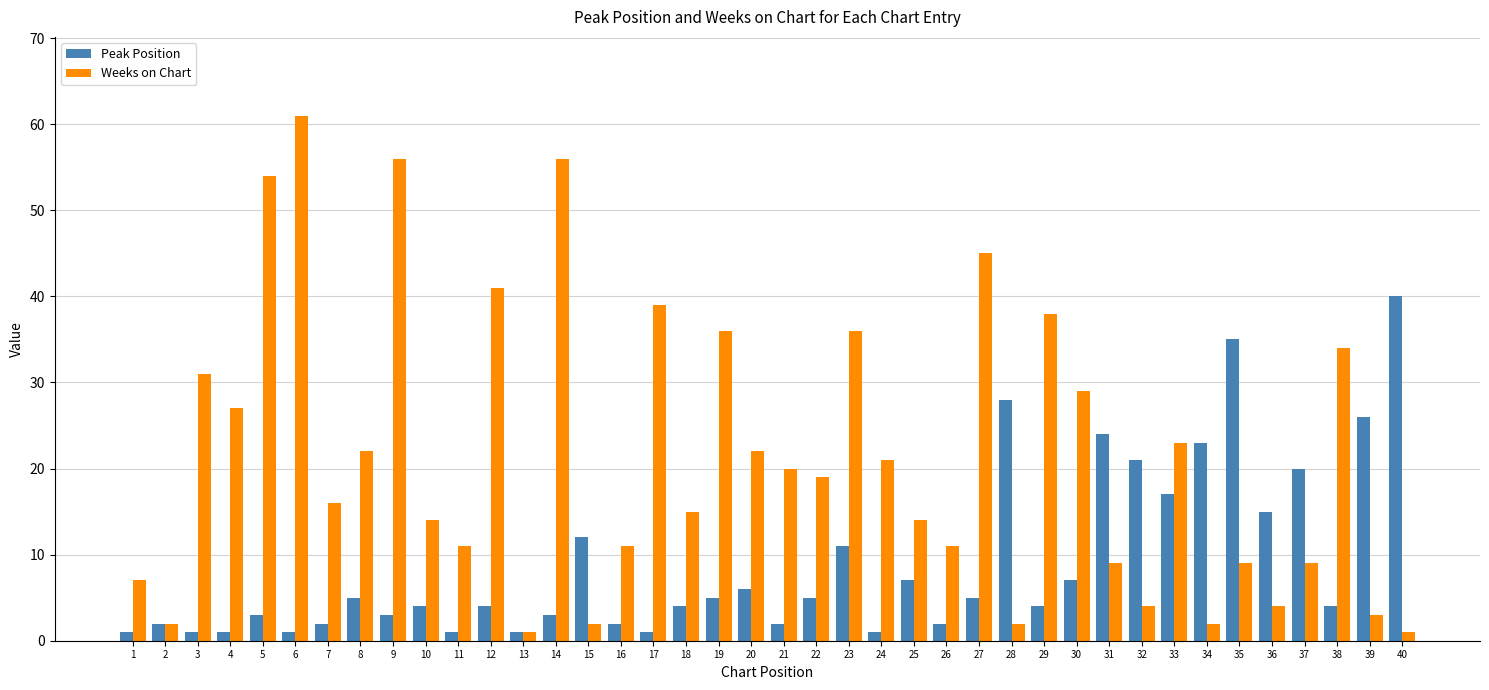

Reading left to right, extract all data points from this chart.

Peak Position: 1	2	1	1	3	1	2	5	3	4	1	4	1	3	12	2	1	4	5	6	2	5	11	1	7	2	5	28	4	7	24	21	17	23	35	15	20	4	26	40
Weeks on Chart: 7	2	31	27	54	61	16	22	56	14	11	41	1	56	2	11	39	15	36	22	20	19	36	21	14	11	45	2	38	29	9	4	23	2	9	4	9	34	3	1